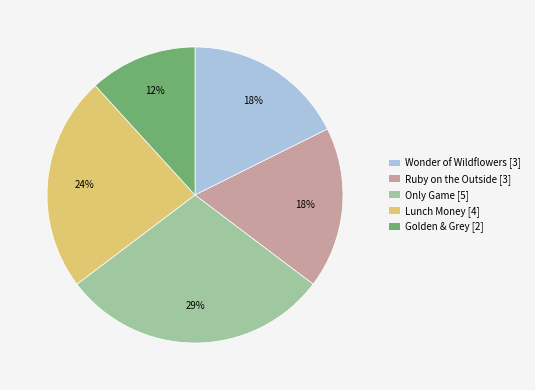

The Golden & Grey slice represents 18% of the pie. True or false?

False